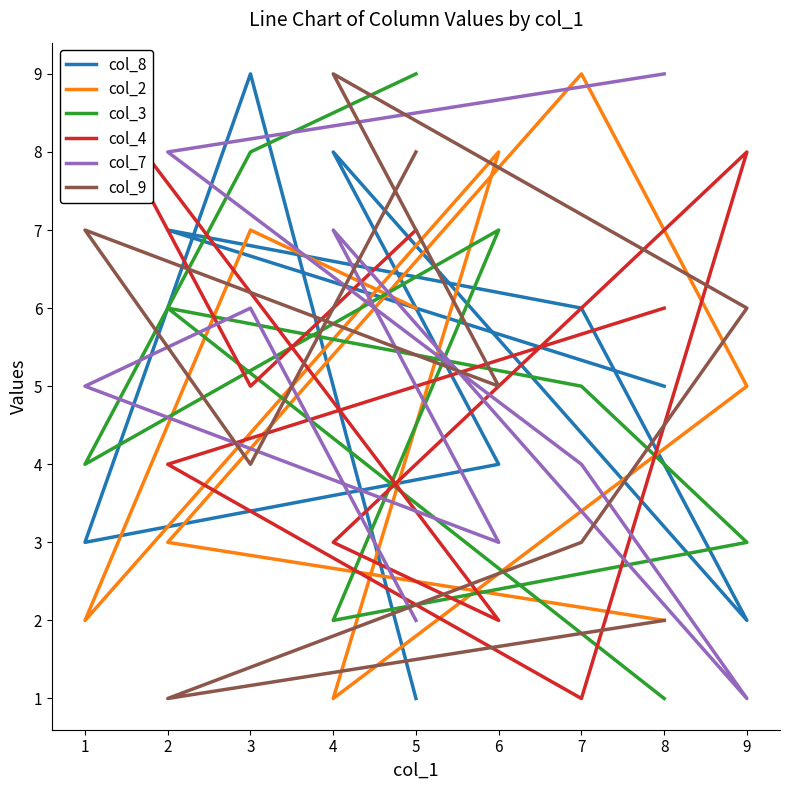

Where is the first local minimum for col_9?

2